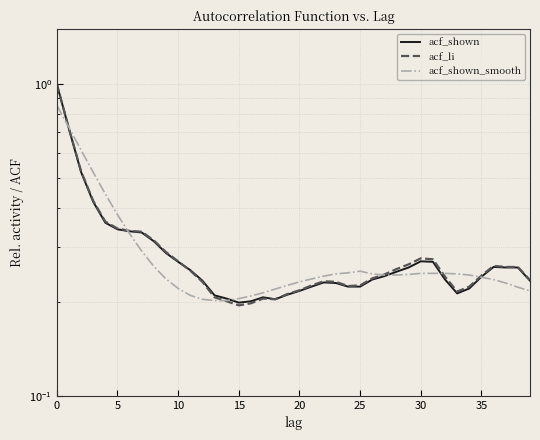

How many lines are shown in the chart?

3